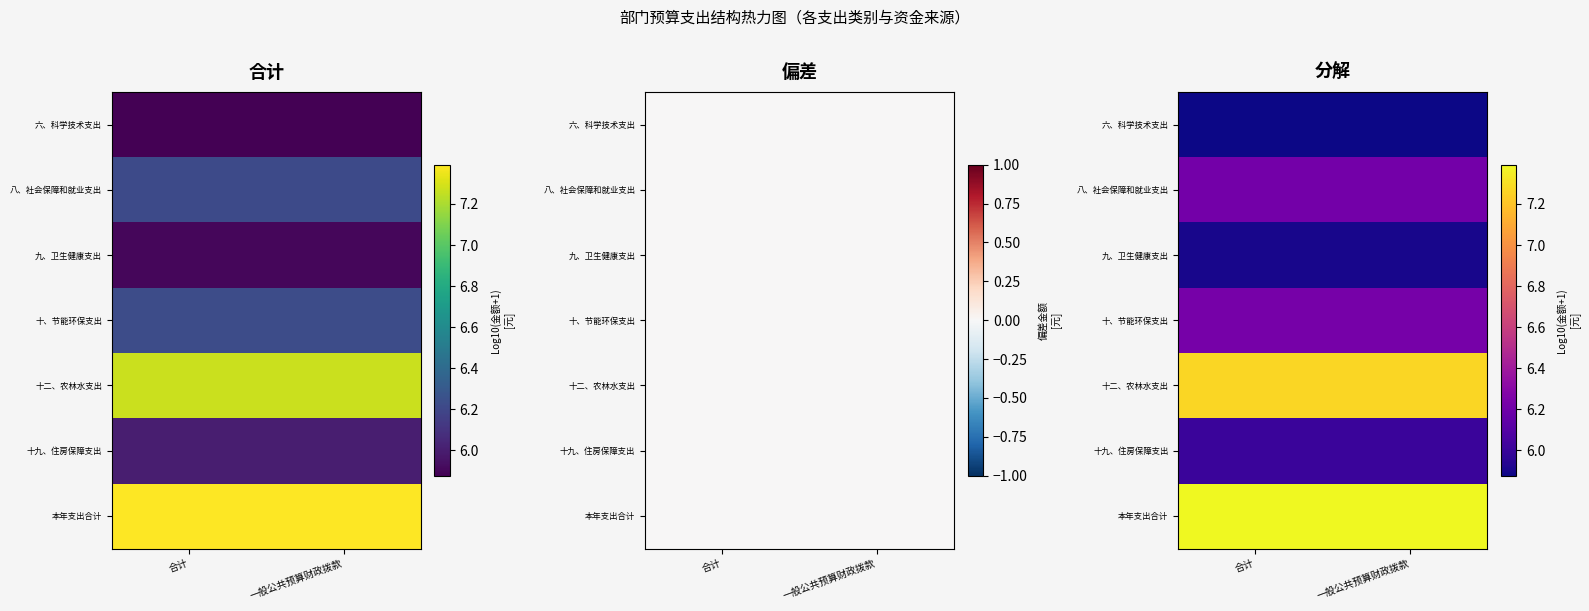

Count the number of categories in the chart.

2